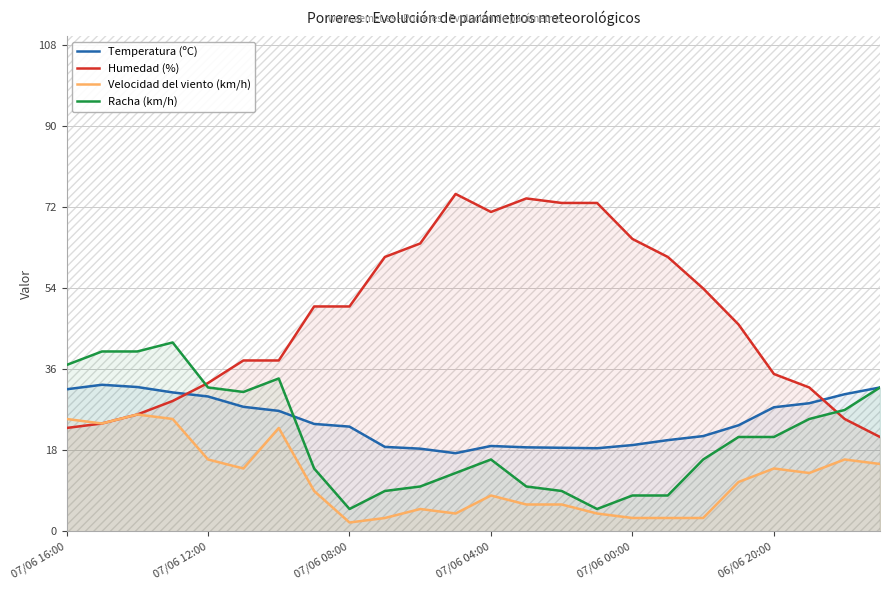

What is the highest value of the Humedad (%) series?

75.0